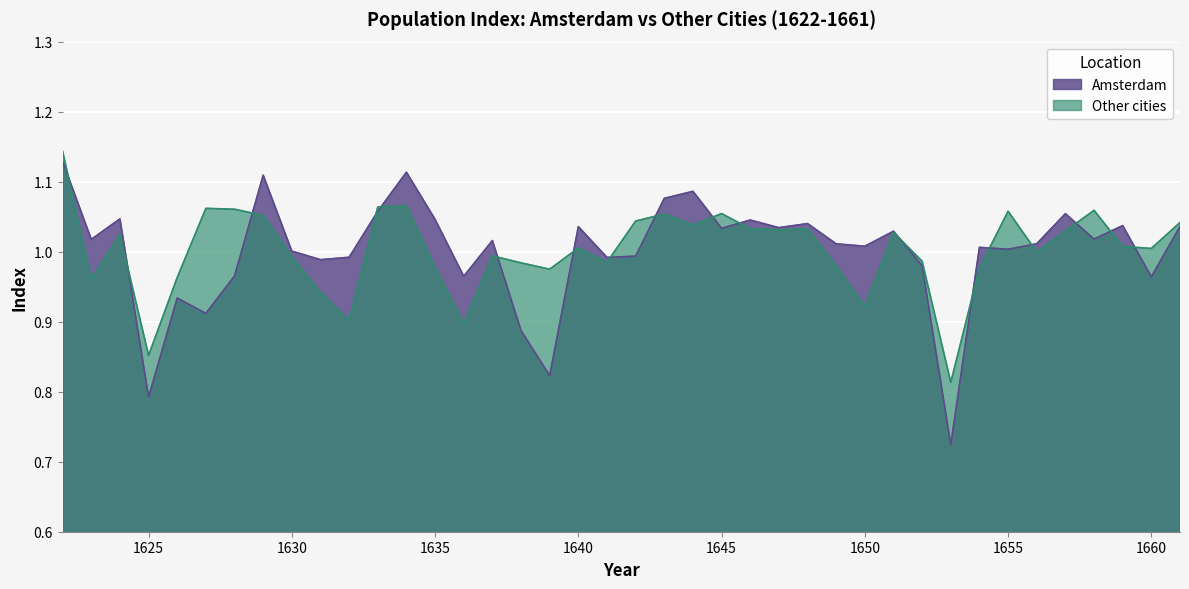

How many interior local valleys does the Amsterdam series have?

14